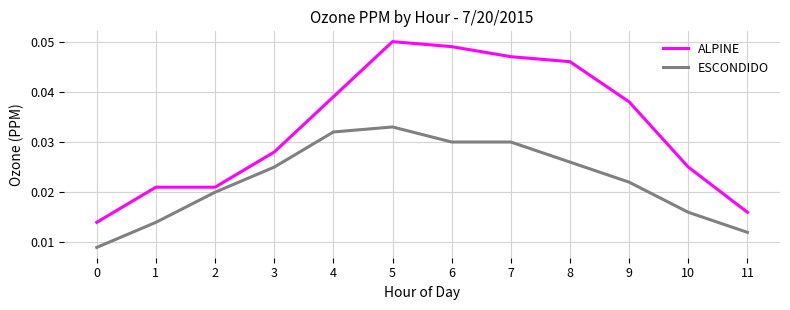

The value of ALPINE at 8 is 0.1. True or false?

False